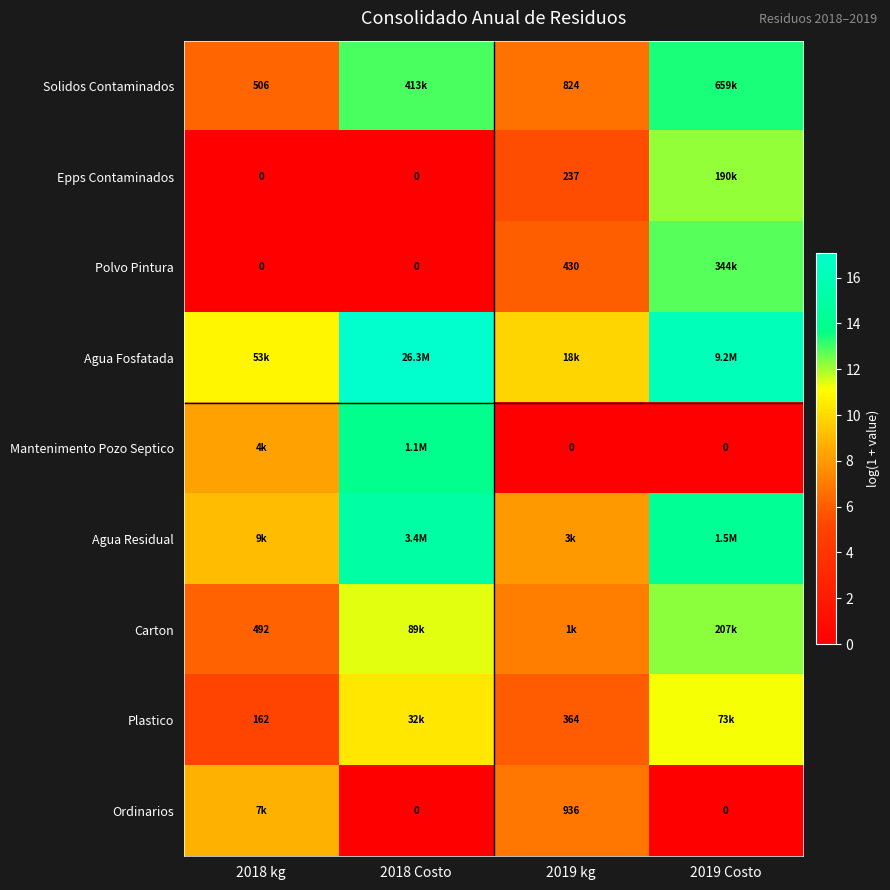

True or false: Ordinarios has a value of 4.1 at 2019 kg.

False